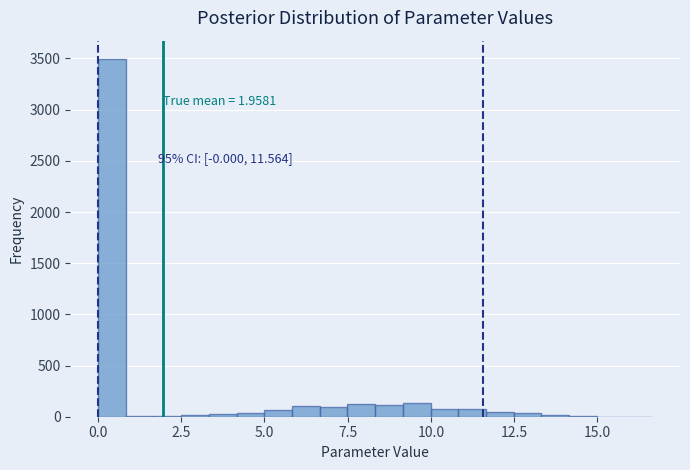

Read against the x-axis, roughly where is the centre of the tallest bar?

0.5